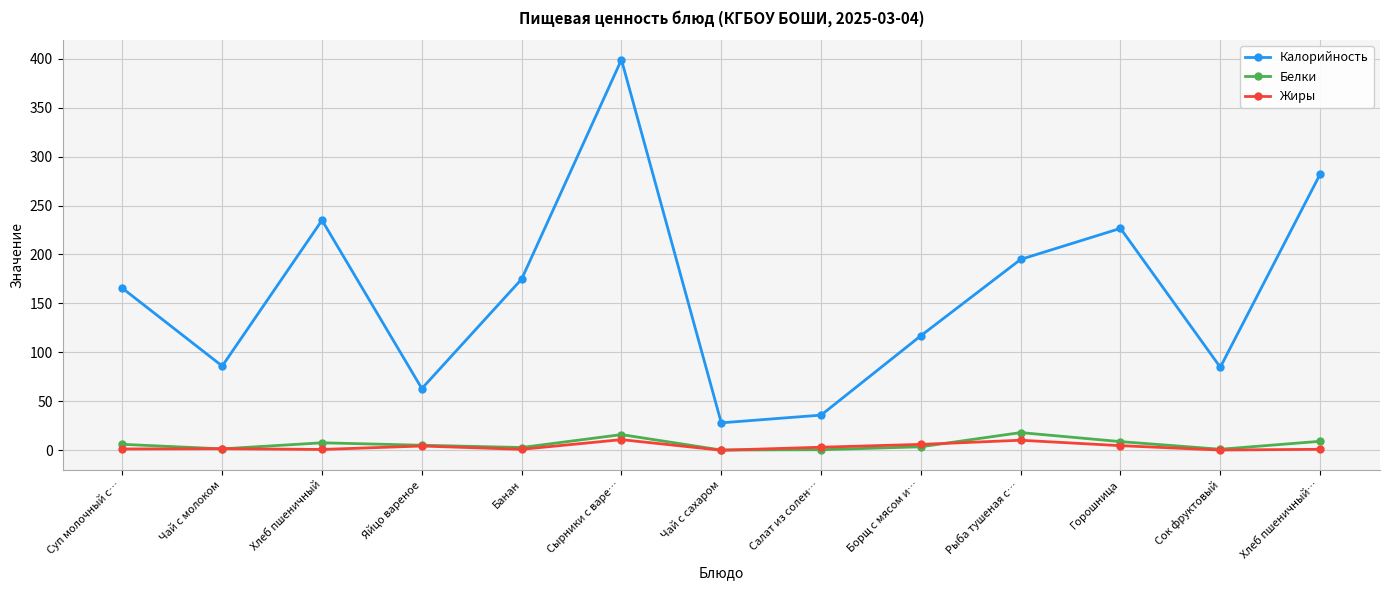

List the series in order of their peak value, lowest first.

Жиры, Белки, Калорийность